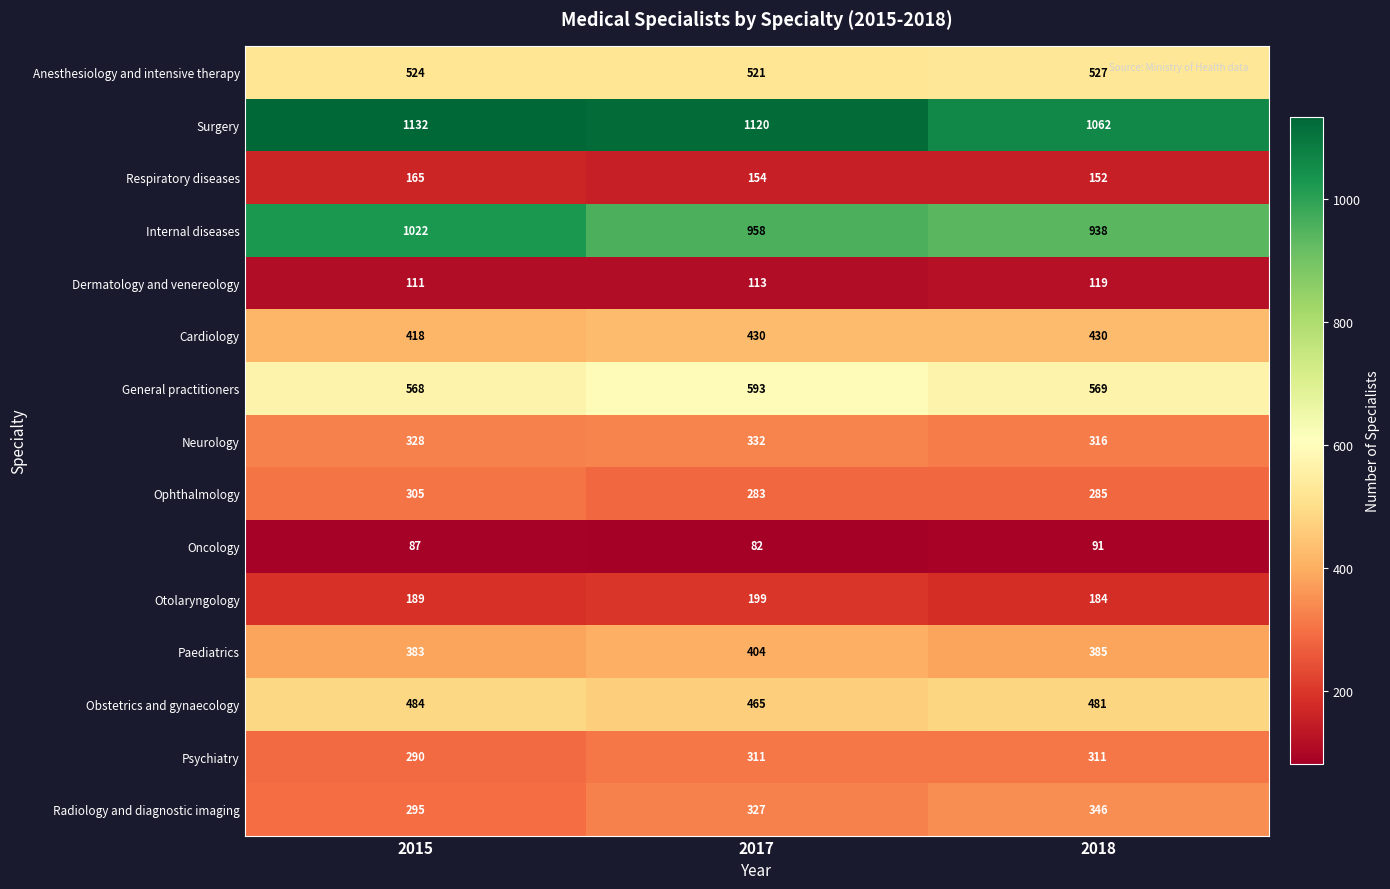

Rank the series at 2017 from lowest to highest value.

Oncology, Dermatology and venereology, Respiratory diseases, Otolaryngology, Ophthalmology, Psychiatry, Radiology and diagnostic imaging, Neurology, Paediatrics, Cardiology, Obstetrics and gynaecology, Anesthesiology and intensive therapy, General practitioners, Internal diseases, Surgery